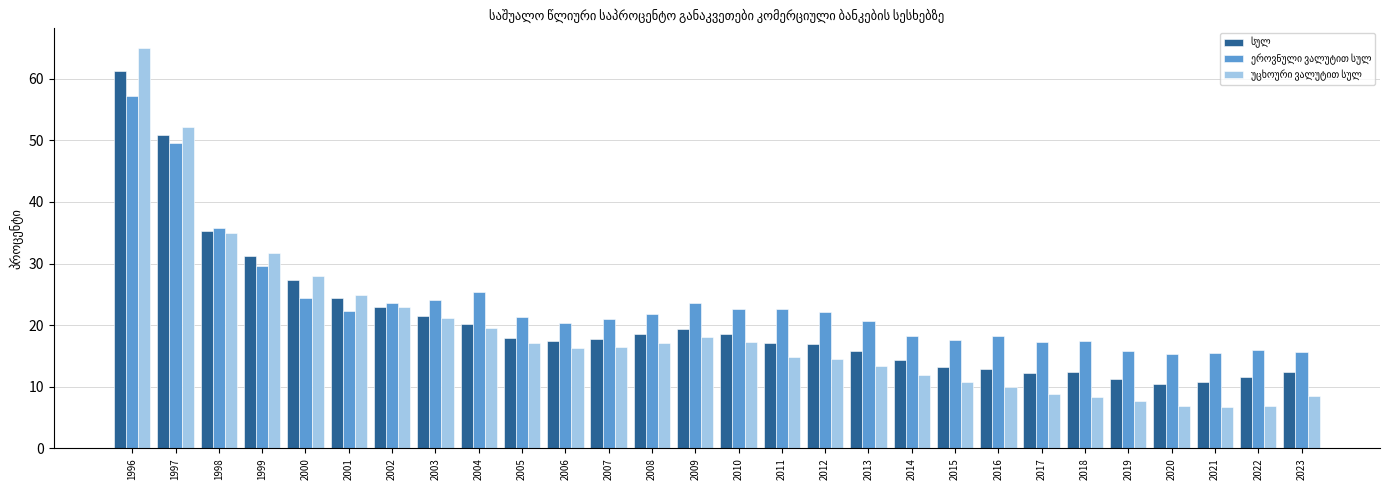

What is the difference between the highest and lowest values at 2019?

8.1